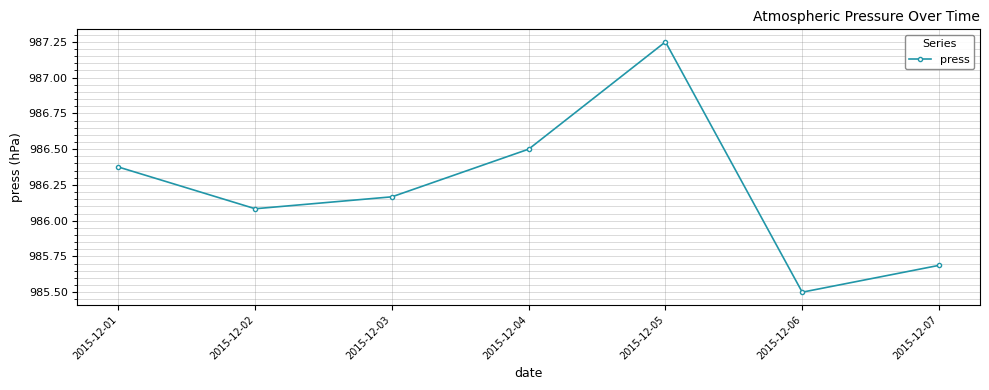

What is the change in value from 2015-12-02 to 2015-12-05?

+1.2